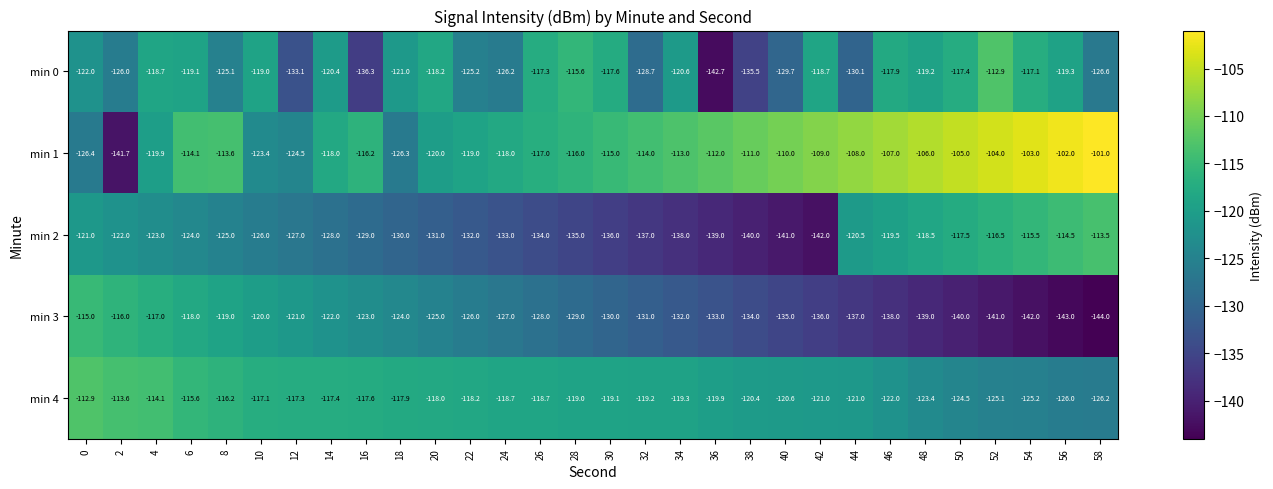

Which category has the lowest value across all series?

58